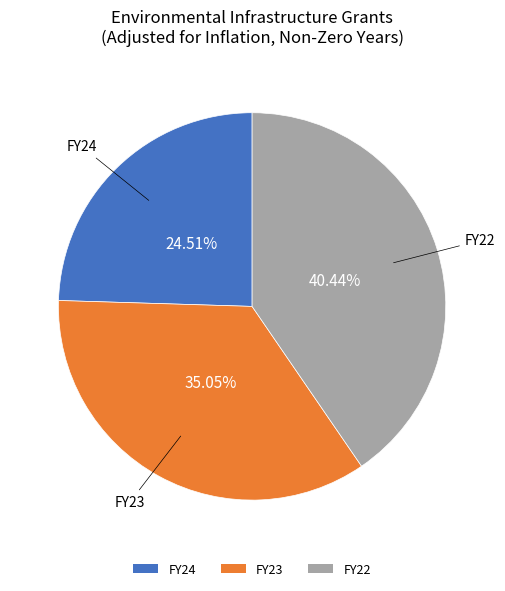

Between FY23 and FY22, which is larger?

FY22